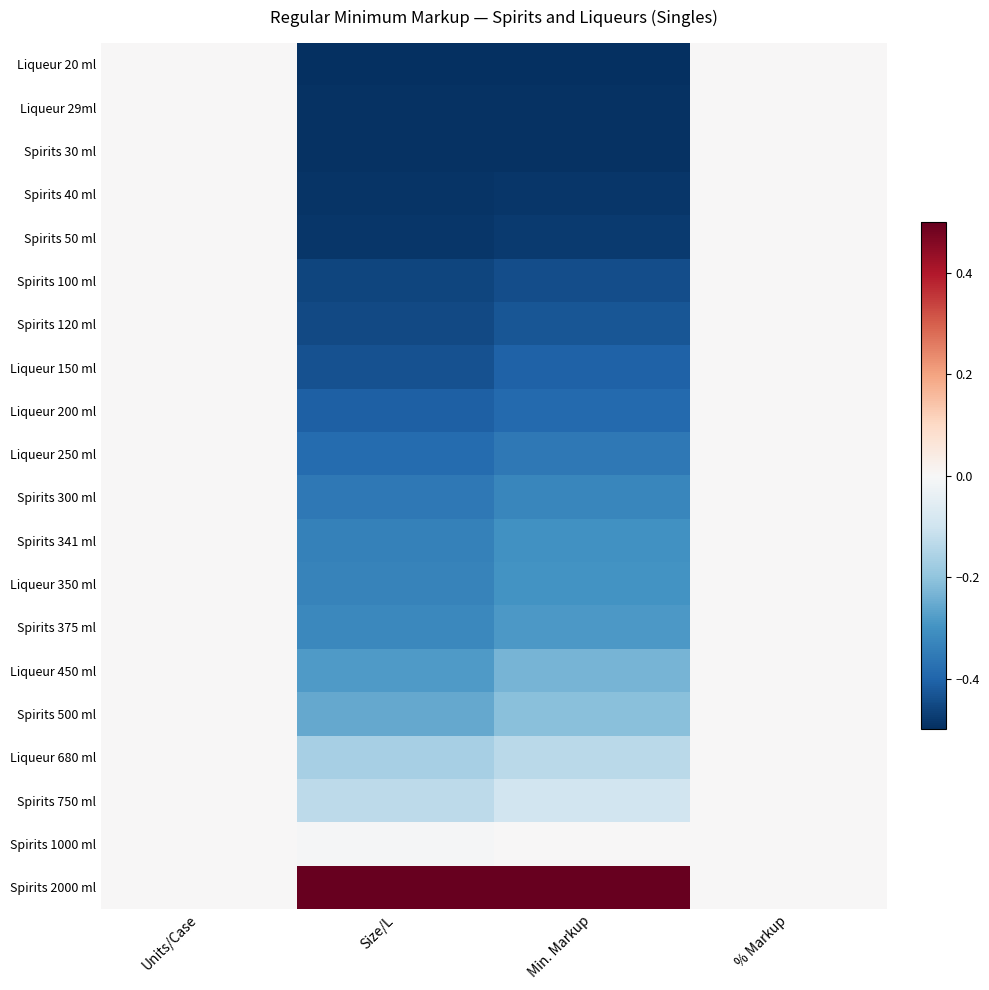

At which category does the chart reach its minimum across all series?

Size/L